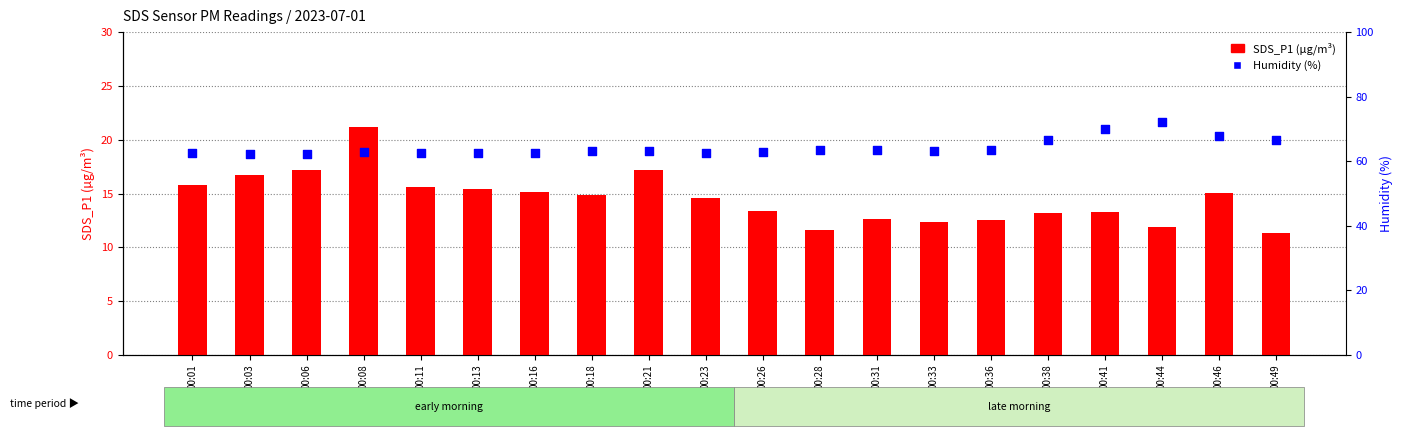

Which series reaches the maximum Y coordinate?

Humidity (%)